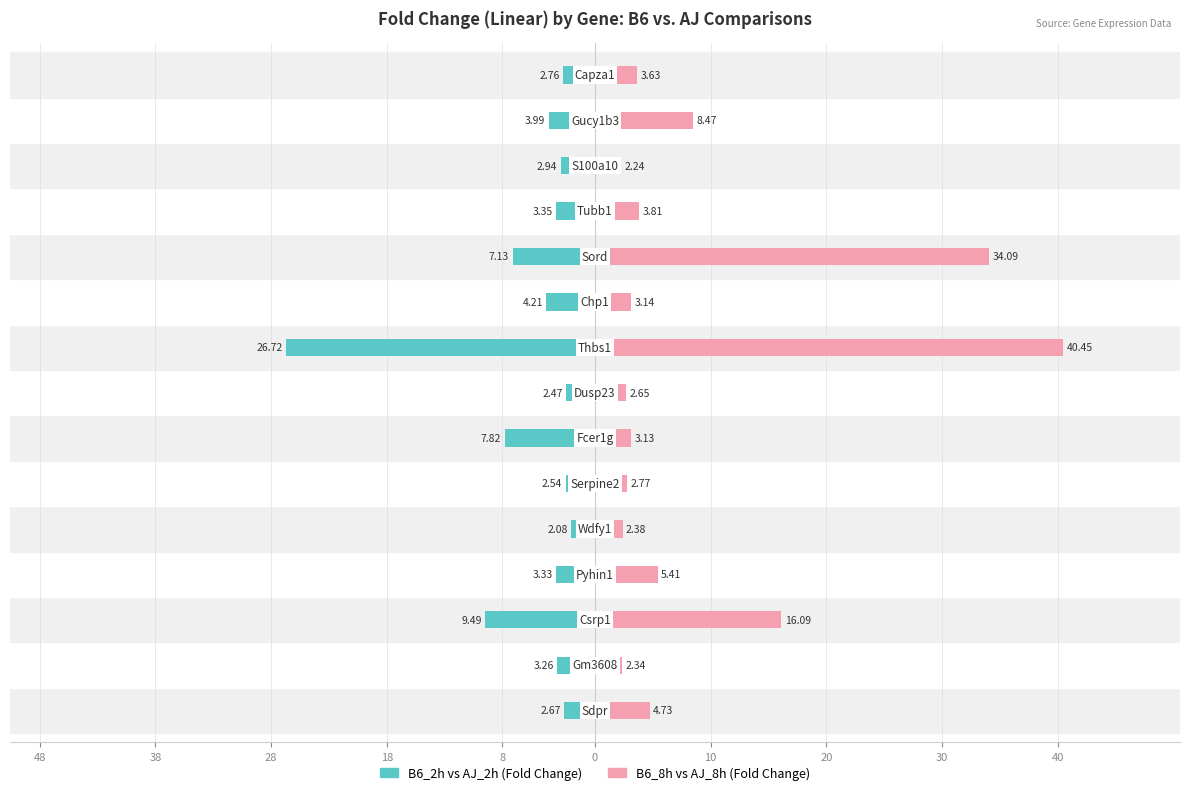

What is the spread (max minus min) of values at 18?

8.7